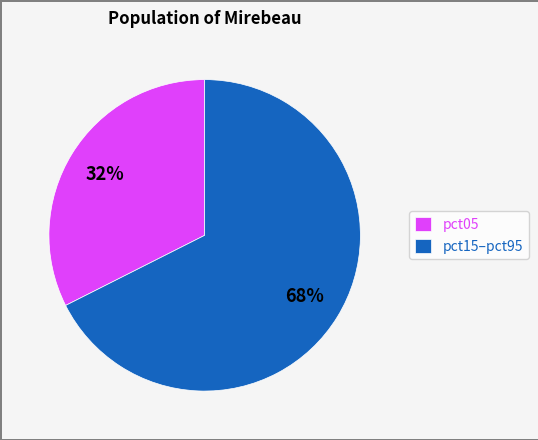

Is the sum of pct05 and pct15–pct95 greater than half?

Yes